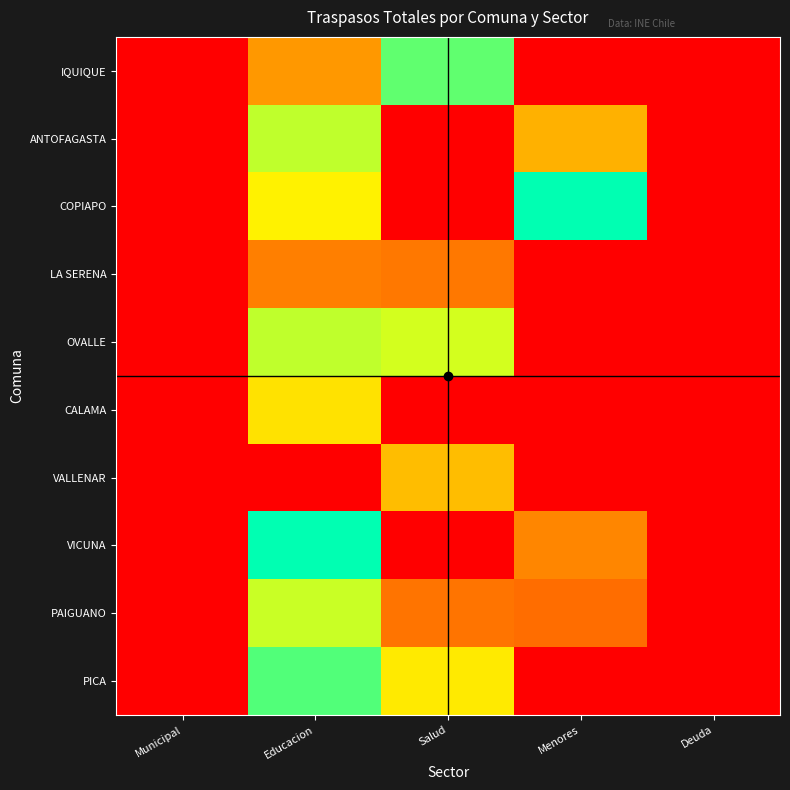

Reading left to right, extract all data points from this chart.

IQUIQUE: Municipal=0	Educacion=19329253	Salud=3155020	Menores=0	Deuda=0
ANTOFAGASTA: Municipal=0	Educacion=14135209	Salud=0	Menores=18479204	Deuda=0
COPIAPO: Municipal=0	Educacion=16066969	Salud=0	Menores=6679031	Deuda=0
LA SERENA: Municipal=0	Educacion=20479484	Salud=152536	Menores=0	Deuda=0
OVALLE: Municipal=0	Educacion=14071689	Salud=1884042	Menores=0	Deuda=0
CALAMA: Municipal=0	Educacion=1069833	Salud=0	Menores=0	Deuda=0
VALLENAR: Municipal=0	Educacion=0	Salud=624110	Menores=0	Deuda=0
VICUNA: Municipal=0	Educacion=8782089	Salud=0	Menores=217120	Deuda=0
PAIGUANO: Municipal=0	Educacion=1964227	Salud=141951	Menores=122961	Deuda=0
PICA: Municipal=0	Educacion=3347232	Salud=1155165	Menores=0	Deuda=0